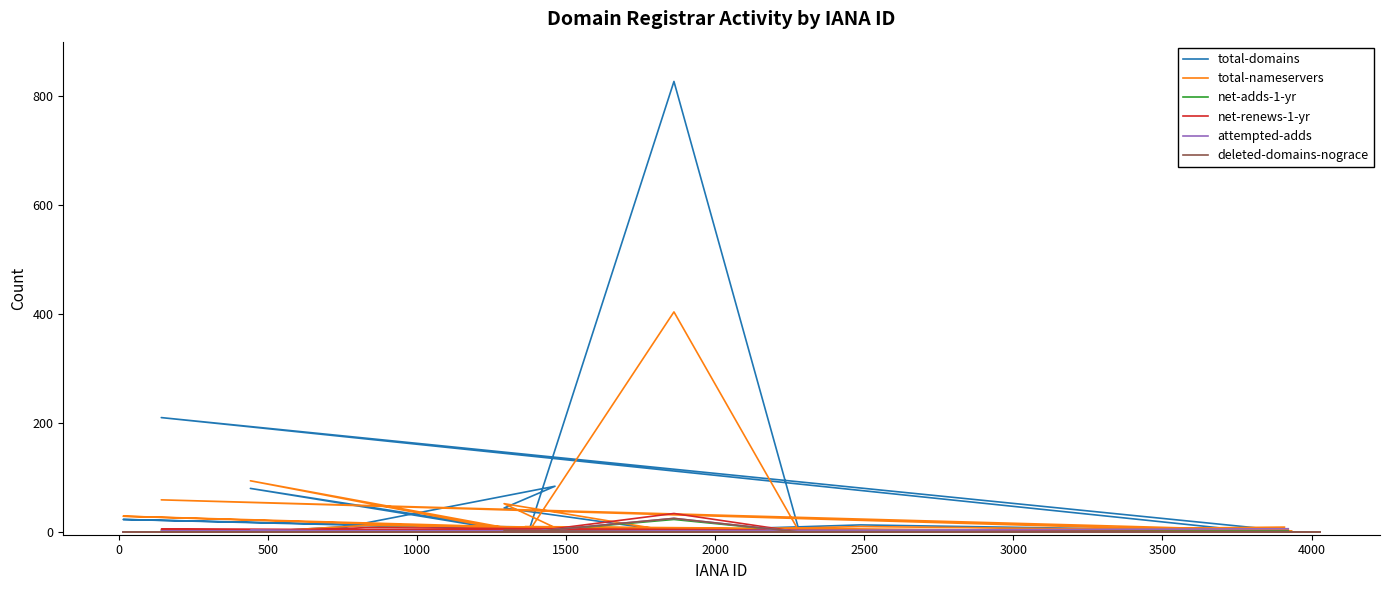

Reading left to right, list all the values displayed in this chart.

total-domains: 3	0	84	44	0	0	23	0	1	0	3	0	0	0	1	210	0	4	0	0	13	1	0	0	0	12	0	0	7	0	0	80	0	827	0	5	3	0	0	3
total-nameservers: 3	0	8	52	0	0	29	0	2	0	7	0	0	0	2	59	0	10	0	0	10	2	0	0	0	12	0	0	7	0	0	94	0	404	0	9	3	0	0	4
net-adds-1-yr: 2	0	3	0	0	0	0	0	0	0	0	0	0	0	0	2	0	0	0	0	0	0	0	0	0	0	0	0	0	0	0	3	0	23	0	0	0	0	0	0
net-renews-1-yr: 0	0	4	0	0	0	0	0	0	0	0	0	0	0	0	5	0	1	0	0	0	0	0	0	0	8	0	0	1	0	0	3	0	34	0	0	0	0	0	0
attempted-adds: 6	0	3	0	0	0	0	0	0	0	0	0	0	0	0	2	0	0	0	0	0	0	0	0	0	0	0	0	0	0	0	3	0	25	0	0	0	0	0	0
deleted-domains-nograce: 1	0	0	3	0	0	0	0	0	0	0	0	0	0	0	0	0	0	0	0	0	0	0	0	0	0	0	0	0	0	0	0	0	25	0	0	0	0	0	0